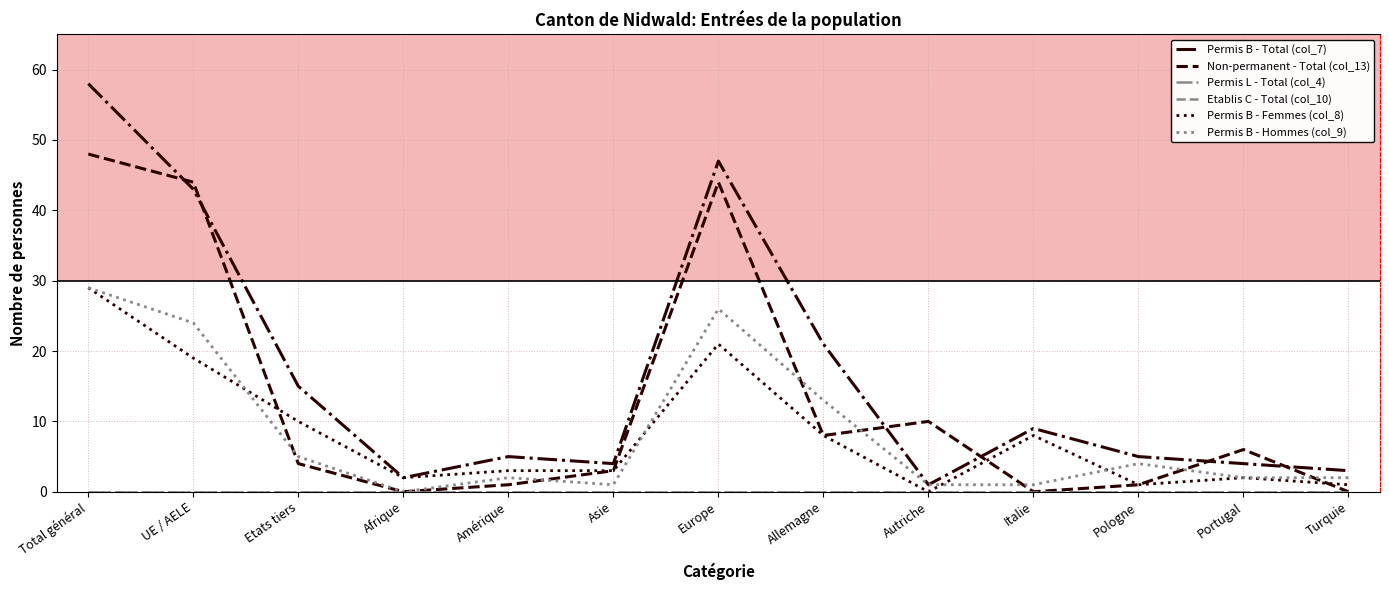

List the series in order of their peak value, lowest first.

Permis L - Total (col_4), Etablis C - Total (col_10), Permis B - Femmes (col_8), Permis B - Hommes (col_9), Non-permanent - Total (col_13), Permis B - Total (col_7)